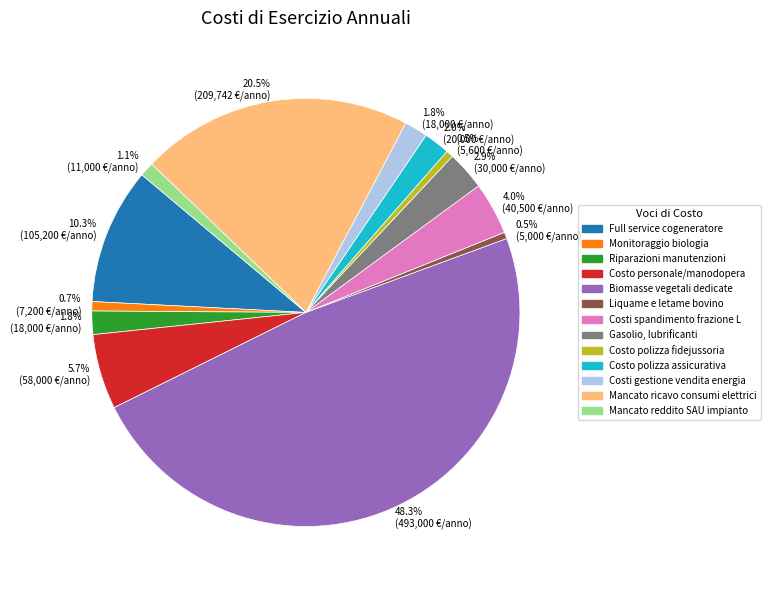

Between Costi spandimento frazione L and Mancato reddito SAU impianto, which is larger?

Costi spandimento frazione L